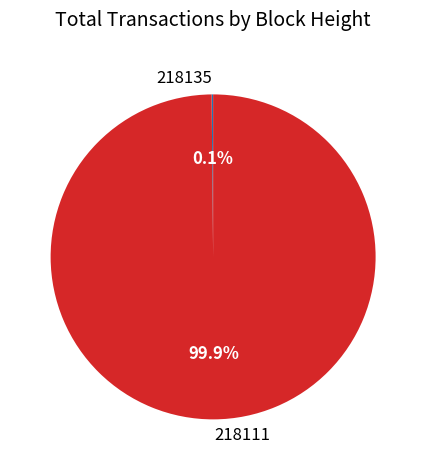

What is the majority slice?

218111